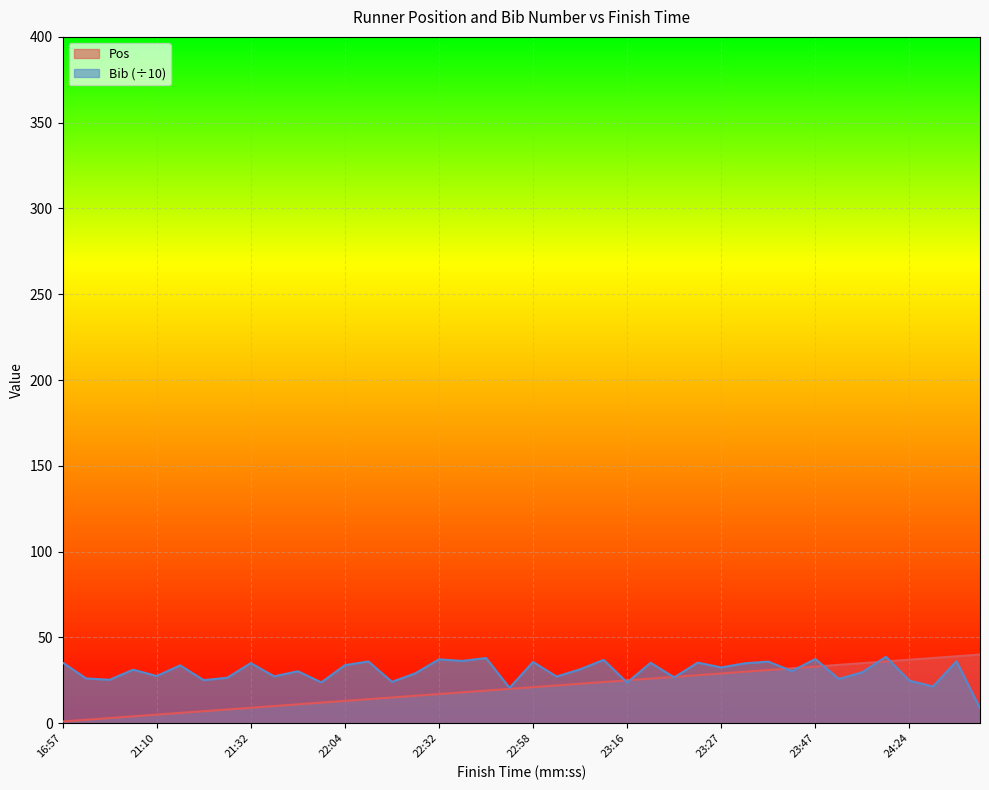

Rank the series by their average value, from highest to lowest.

Bib (÷10), Pos